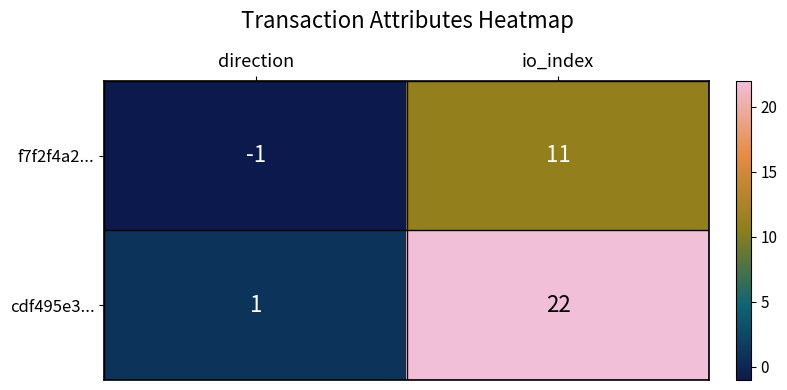

Reading left to right, transcribe all the data shown in this chart.

f7f2f4a2...: -1	11
cdf495e3...: 1	22